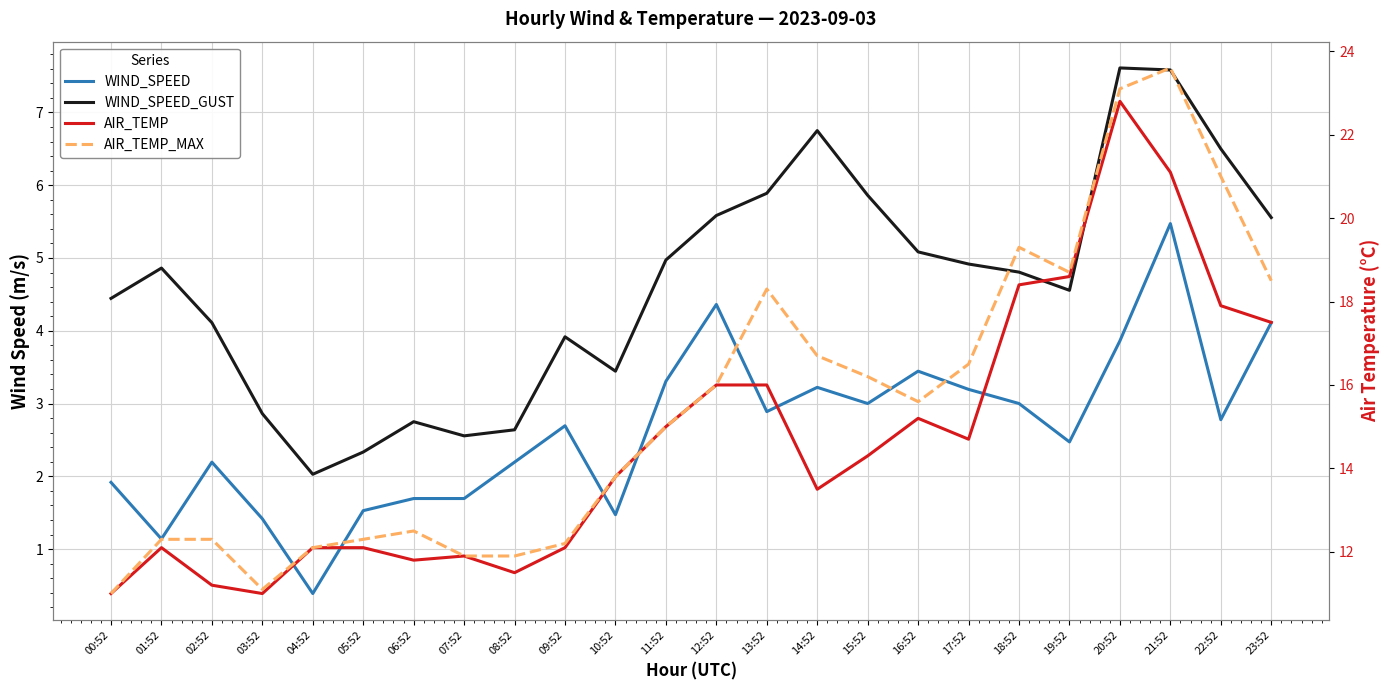

Reading left to right, extract all data points from this chart.

WIND_SPEED: 00:52=1.9	01:52=1.1	02:52=2.2	03:52=1.4	04:52=0.4	05:52=1.5	06:52=1.7	07:52=1.7	08:52=2.2	09:52=2.7	10:52=1.5	11:52=3.3	12:52=4.4	13:52=2.9	14:52=3.2	15:52=3.0	16:52=3.4	17:52=3.2	18:52=3.0	19:52=2.5	20:52=3.9	21:52=5.5	22:52=2.8	23:52=4.1
WIND_SPEED_GUST: 00:52=4.4	01:52=4.9	02:52=4.1	03:52=2.9	04:52=2.0	05:52=2.3	06:52=2.8	07:52=2.6	08:52=2.6	09:52=3.9	10:52=3.4	11:52=5.0	12:52=5.6	13:52=5.9	14:52=6.8	15:52=5.9	16:52=5.1	17:52=4.9	18:52=4.8	19:52=4.6	20:52=7.6	21:52=7.6	22:52=6.5	23:52=5.6
AIR_TEMP: 00:52=11.0	01:52=12.1	02:52=11.2	03:52=11.0	04:52=12.1	05:52=12.1	06:52=11.8	07:52=11.9	08:52=11.5	09:52=12.1	10:52=13.8	11:52=15.0	12:52=16.0	13:52=16.0	14:52=13.5	15:52=14.3	16:52=15.2	17:52=14.7	18:52=18.4	19:52=18.6	20:52=22.8	21:52=21.1	22:52=17.9	23:52=17.5
AIR_TEMP_MAX: 00:52=11.0	01:52=12.3	02:52=12.3	03:52=11.1	04:52=12.1	05:52=12.3	06:52=12.5	07:52=11.9	08:52=11.9	09:52=12.2	10:52=13.8	11:52=15.0	12:52=16.0	13:52=18.3	14:52=16.7	15:52=16.2	16:52=15.6	17:52=16.5	18:52=19.3	19:52=18.7	20:52=23.1	21:52=23.6	22:52=21.0	23:52=18.5